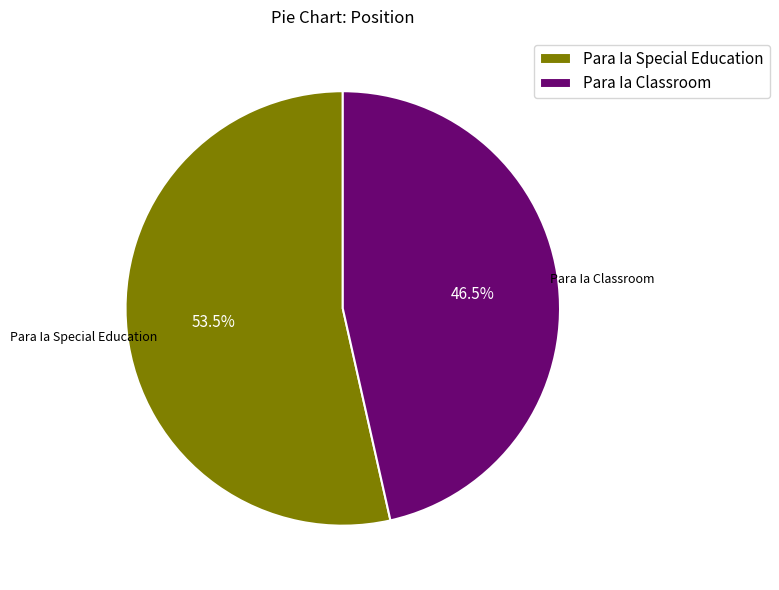

How many segments does this pie chart have?

2